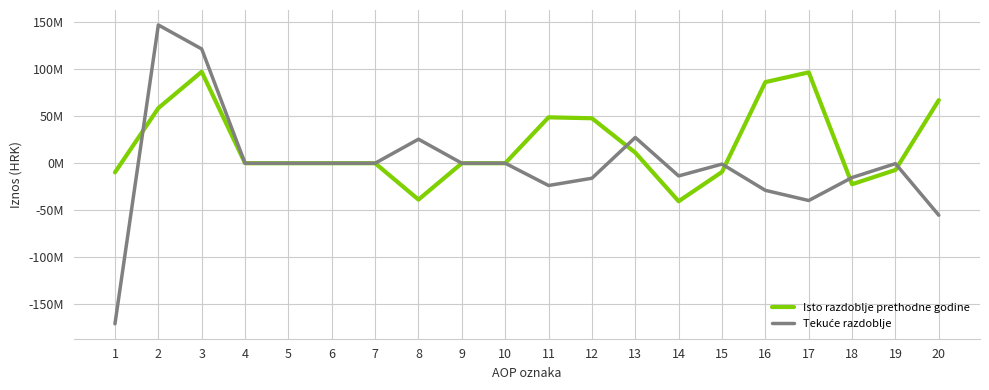

At which category does Isto razdoblje prethodne godine reach its first local valley?

8